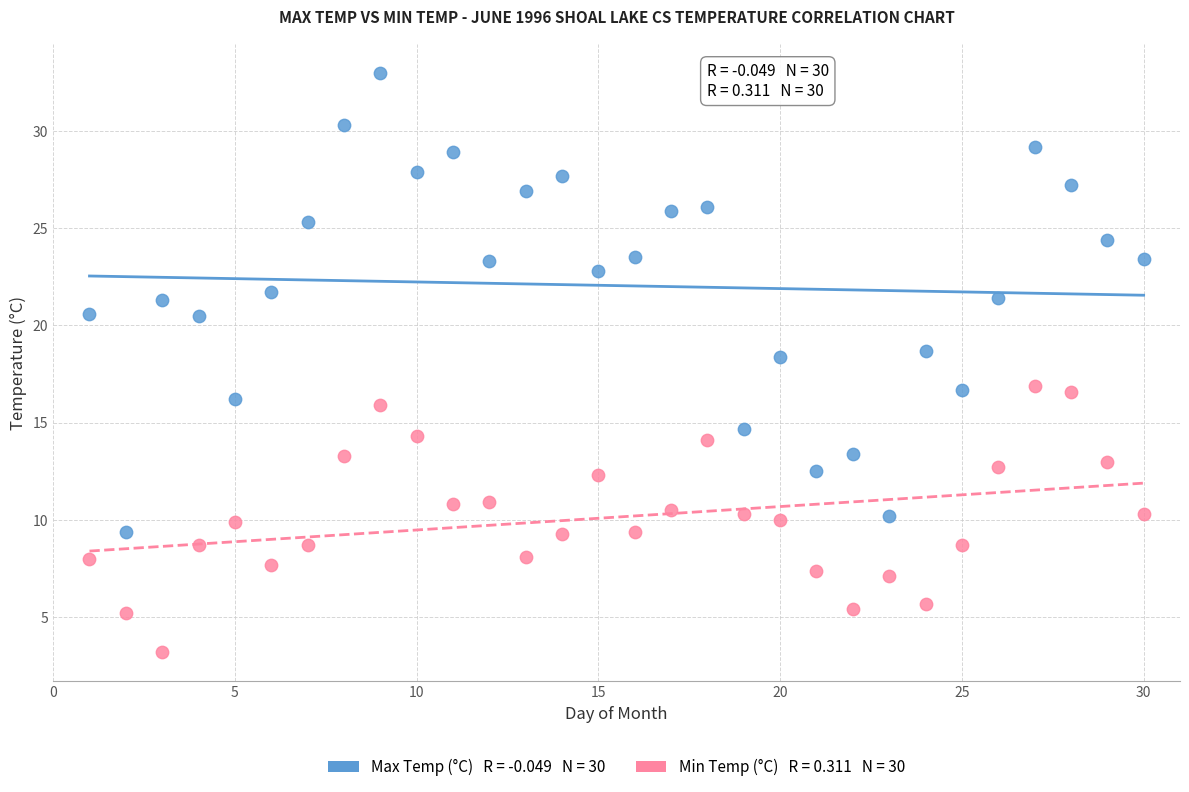

Across all data points, what is the range of X values (max minus min)?

29.0